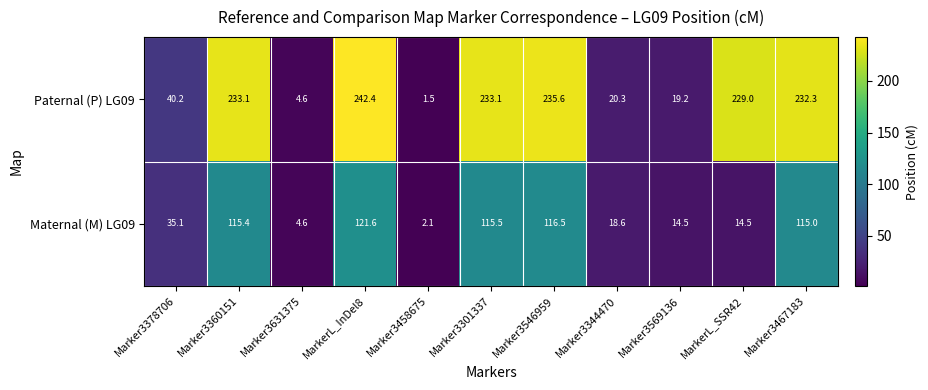

Rank the series by their maximum value, from lowest to highest.

Maternal (M) LG09, Paternal (P) LG09